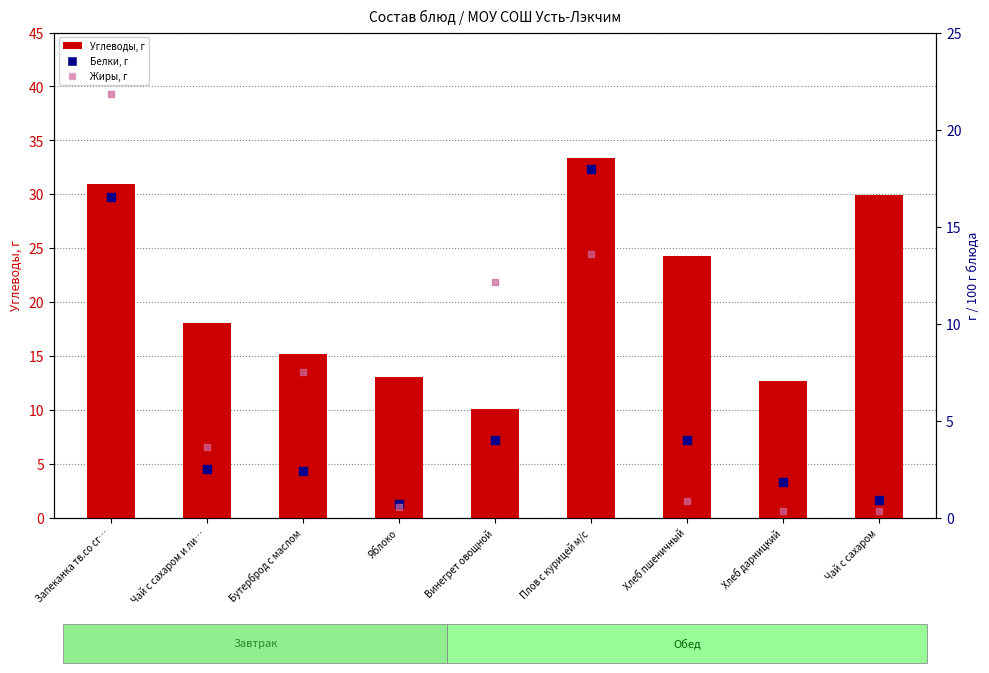

Which series has the largest Y range (max minus min)?

Углеводы